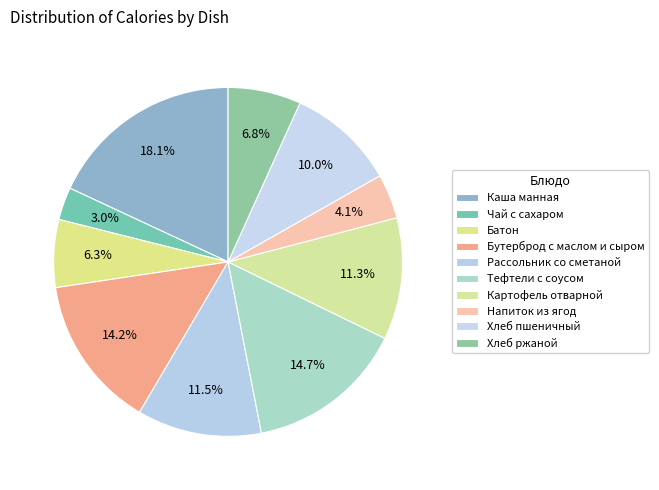

What percentage is the Хлеб пшеничный slice, to the nearest percent?

10%